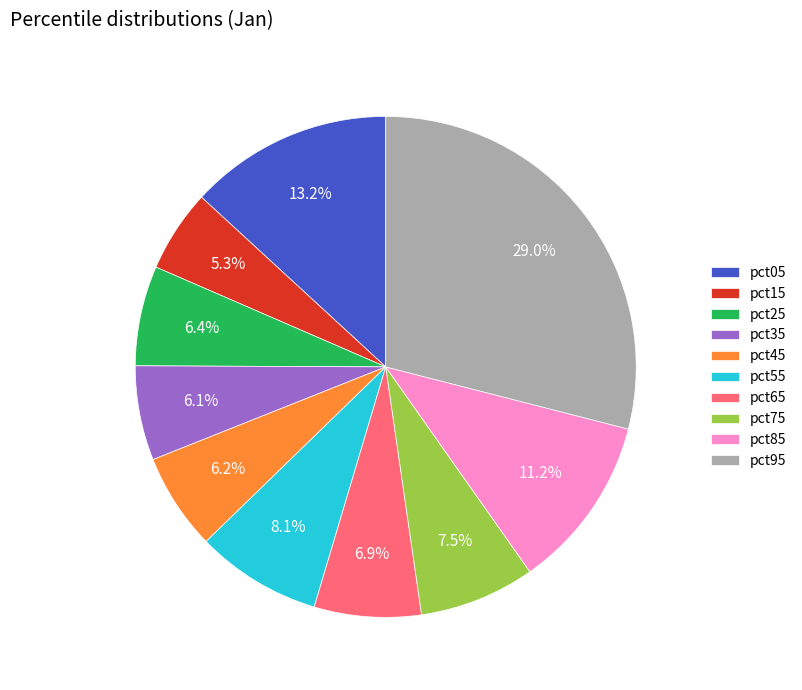

Does any single category account for the majority?

No